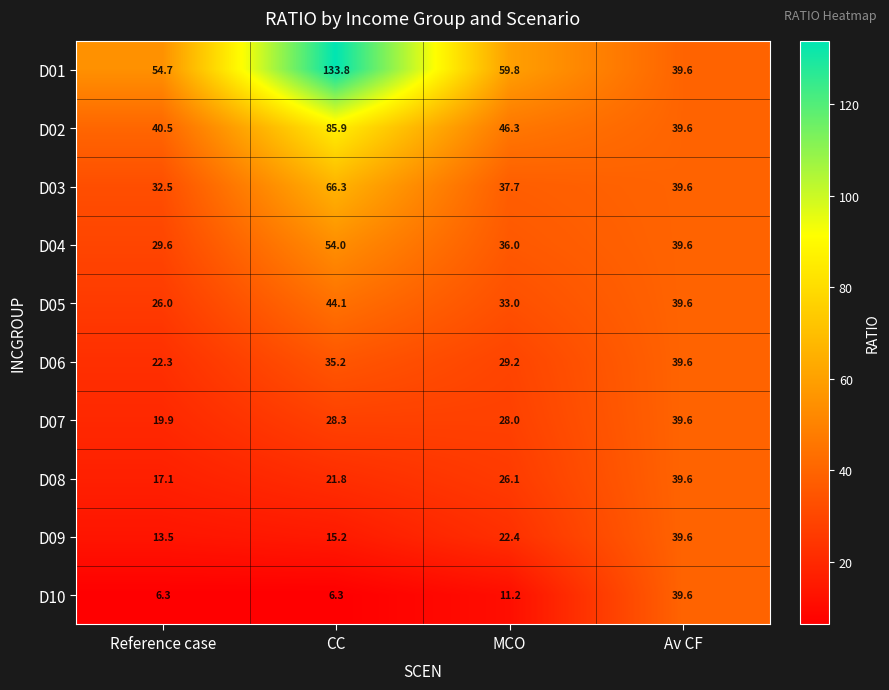

What is the difference between the maximum and minimum values in the D07 series?

19.7